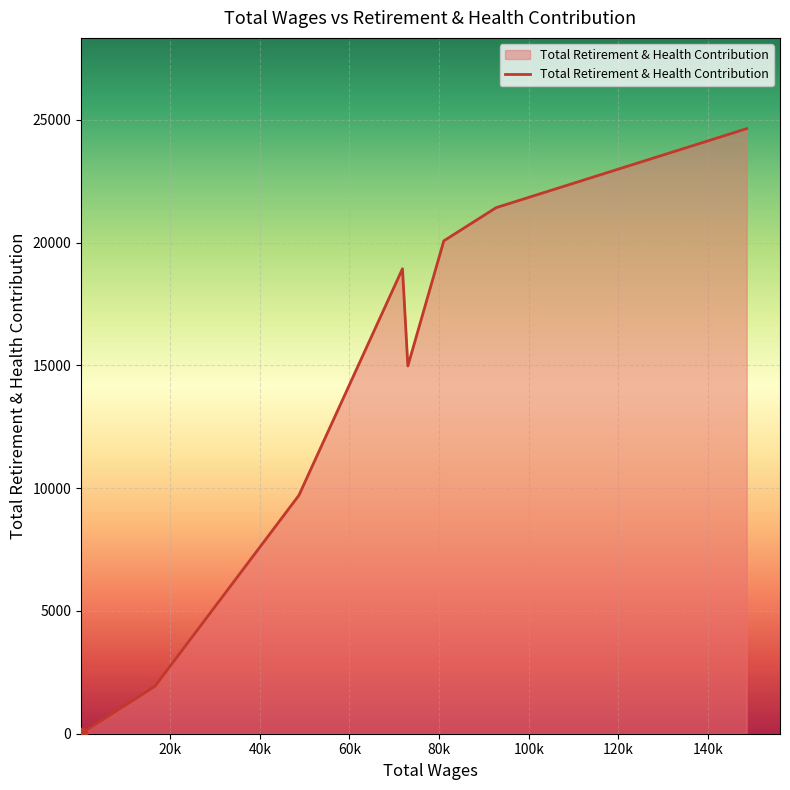

What is the maximum value shown in the chart?

24642